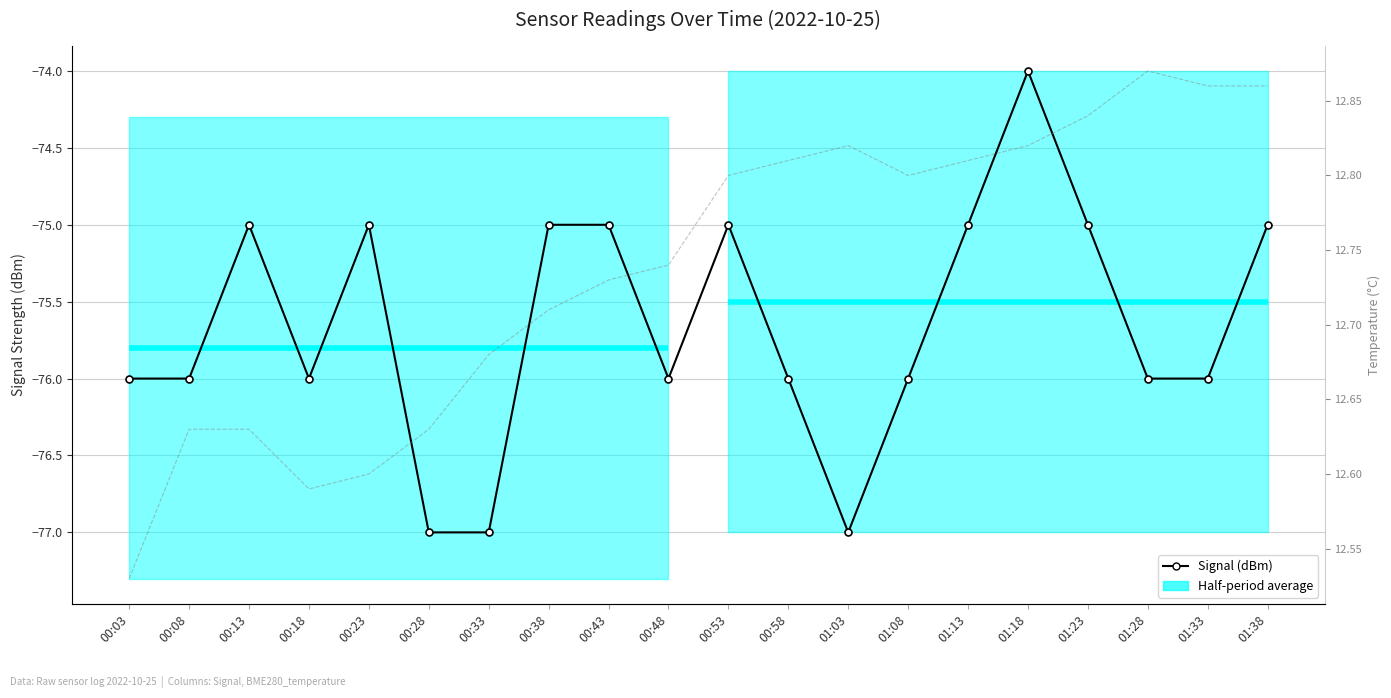

Where is the first local maximum for BME280_temperature (°C)?

01:03